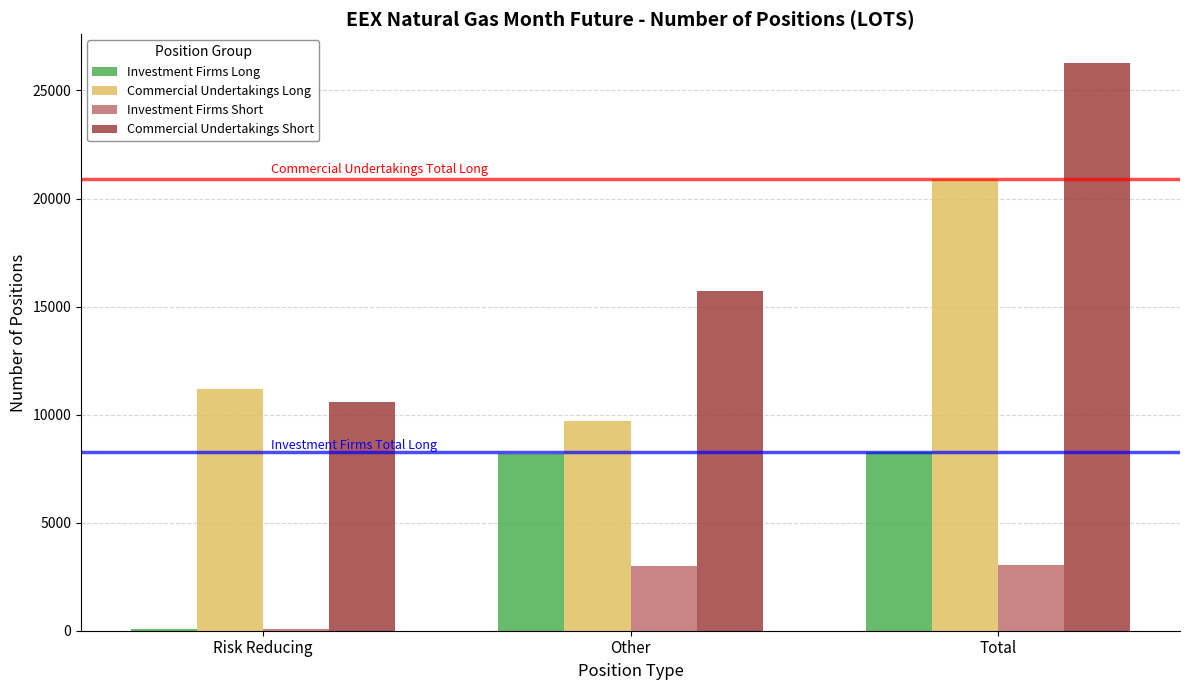

What is the sum of the Investment Firms Long values at Other and Total?

16436